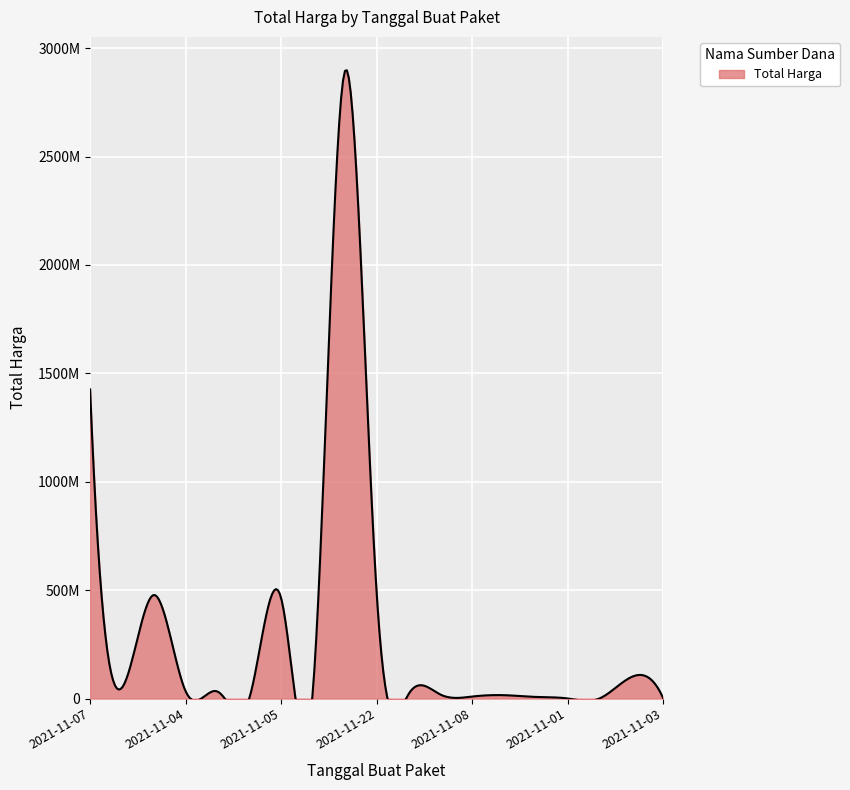

Is it true that the value at 2021-11-05 is 291772435?

False